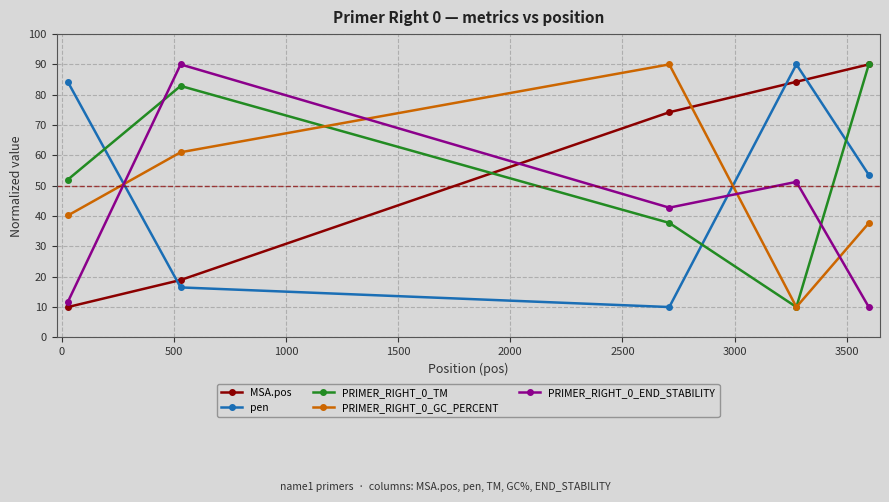

How many times do PRIMER_RIGHT_0_END_STABILITY and pen cross each other?

2